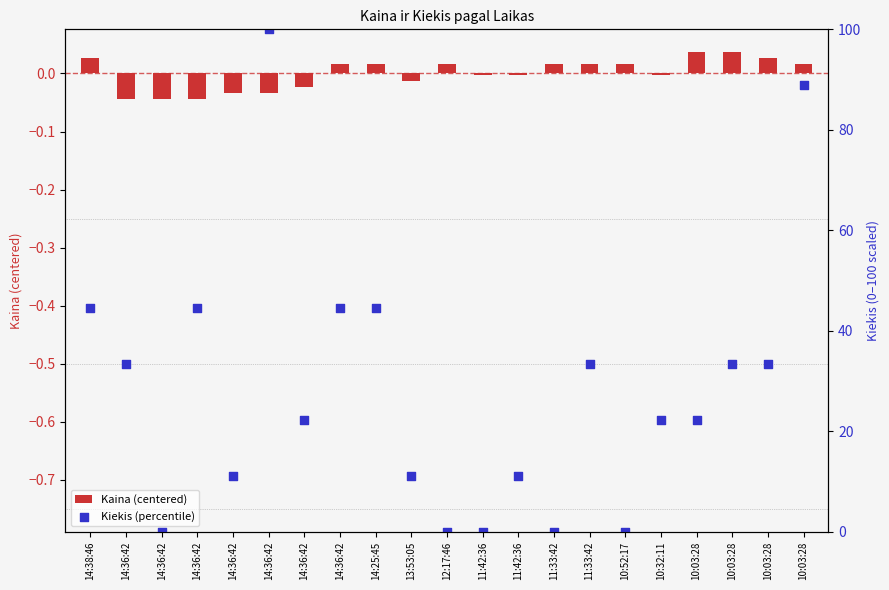

Which series has the largest Y range (max minus min)?

Kiekis (percentile)